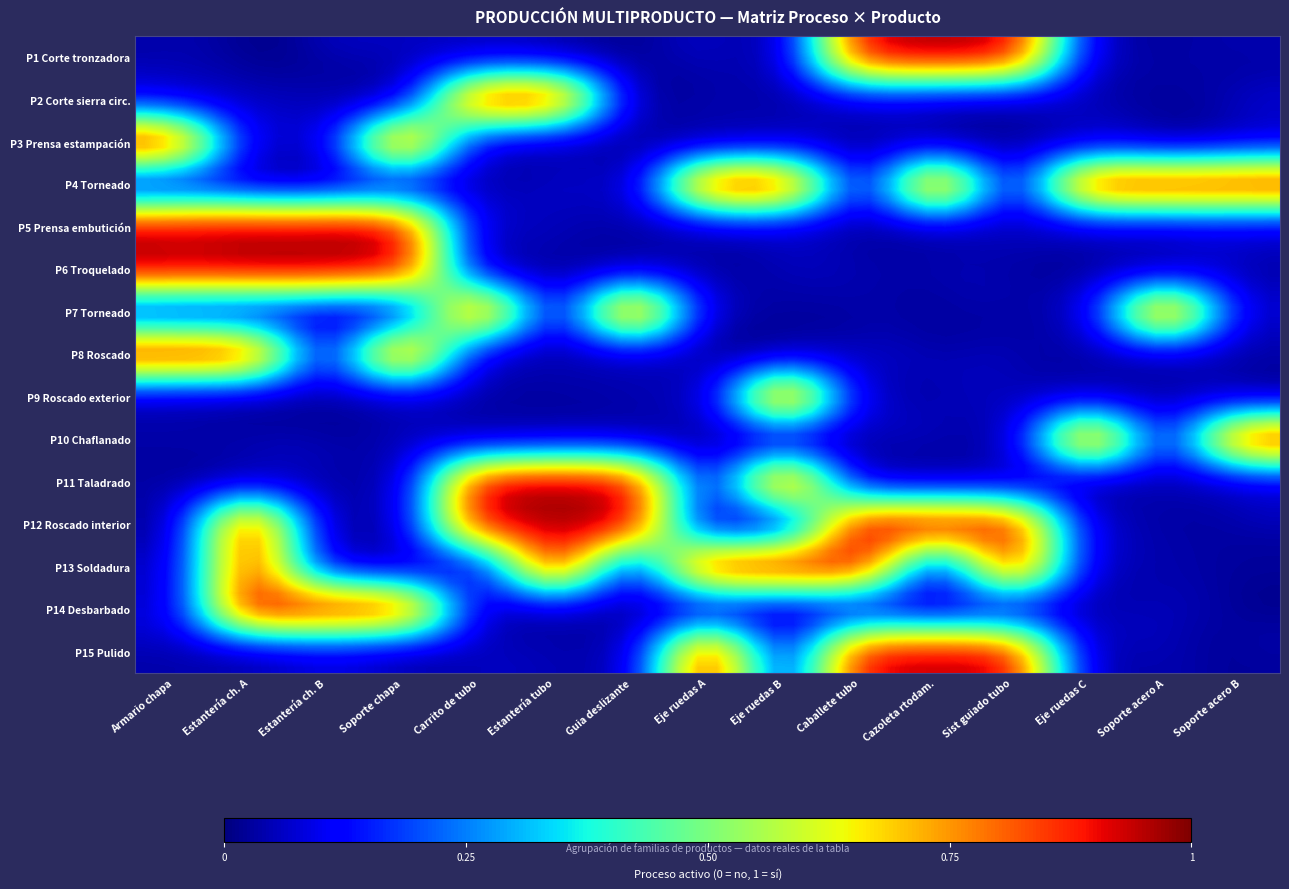

How many series are shown in this chart?

15